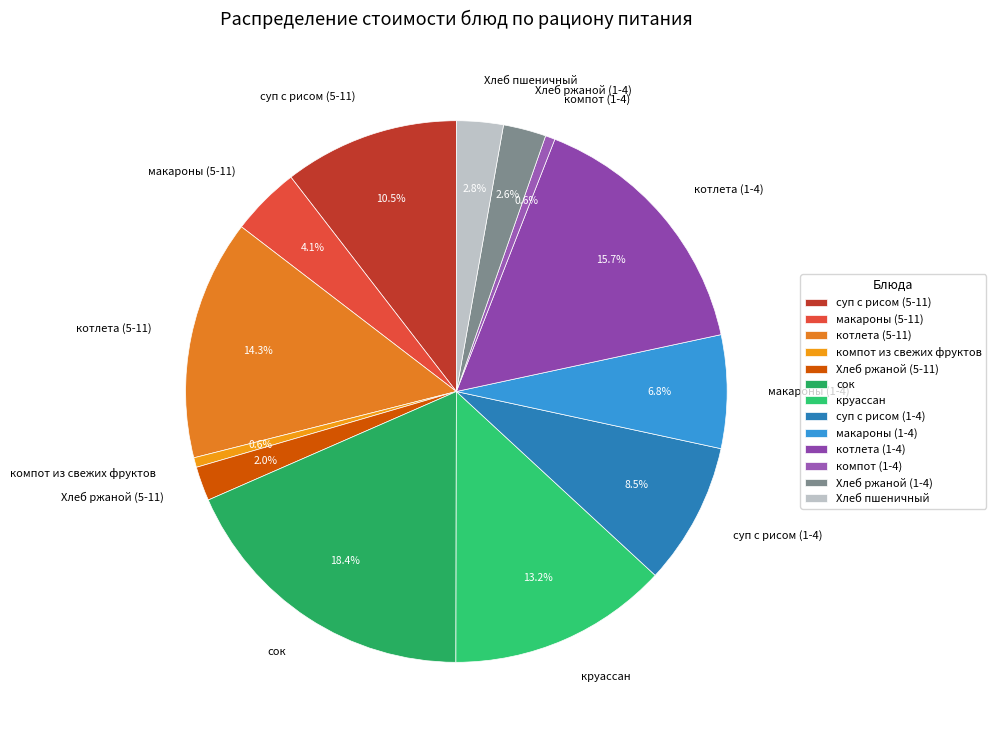

To the nearest percent, what is the difference between the макароны (1-4) and котлета (1-4) slice percentages?

9%